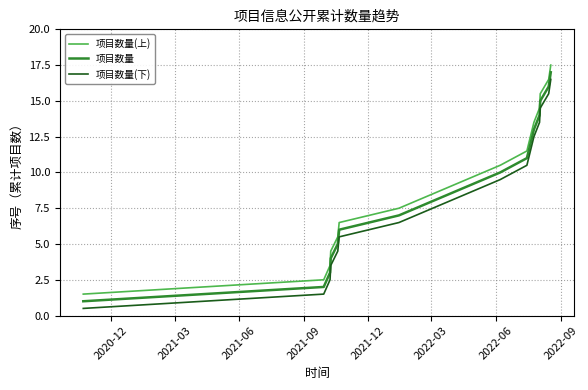

What is the maximum value shown in the chart?

17.5